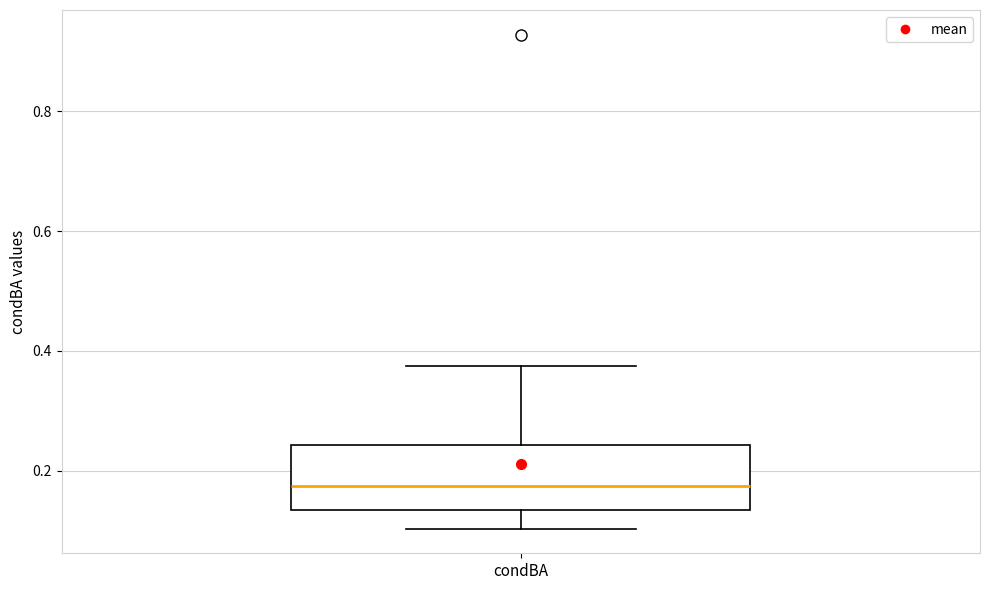

Where does the lower whisker of the box for condBA end on the y-axis? The values are not printed on the chart, so give them approximately, as read against the axis.

0.10